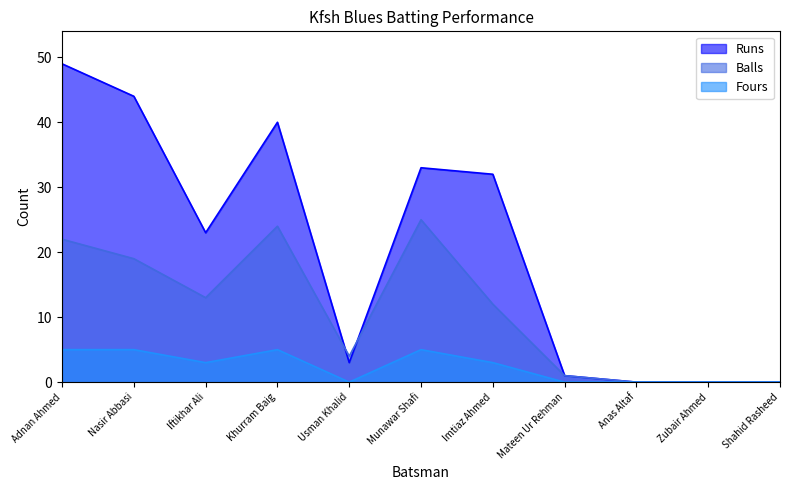

Reading left to right, list all the values displayed in this chart.

Runs: Adnan Ahmed=49	Nasir Abbasi=44	Iftikhar Ali=23	Khurram Baig=40	Usman Khalid=3	Munawar Shafi=33	Imtiaz Ahmed=32	Mateen Ur Rehman=1	Anas Altaf=0	Zubair Ahmed=0	Shahid Rasheed=0
Balls: Adnan Ahmed=22	Nasir Abbasi=19	Iftikhar Ali=13	Khurram Baig=24	Usman Khalid=4	Munawar Shafi=25	Imtiaz Ahmed=12	Mateen Ur Rehman=1	Anas Altaf=0	Zubair Ahmed=0	Shahid Rasheed=0
Fours: Adnan Ahmed=5	Nasir Abbasi=5	Iftikhar Ali=3	Khurram Baig=5	Usman Khalid=0	Munawar Shafi=5	Imtiaz Ahmed=3	Mateen Ur Rehman=0	Anas Altaf=0	Zubair Ahmed=0	Shahid Rasheed=0